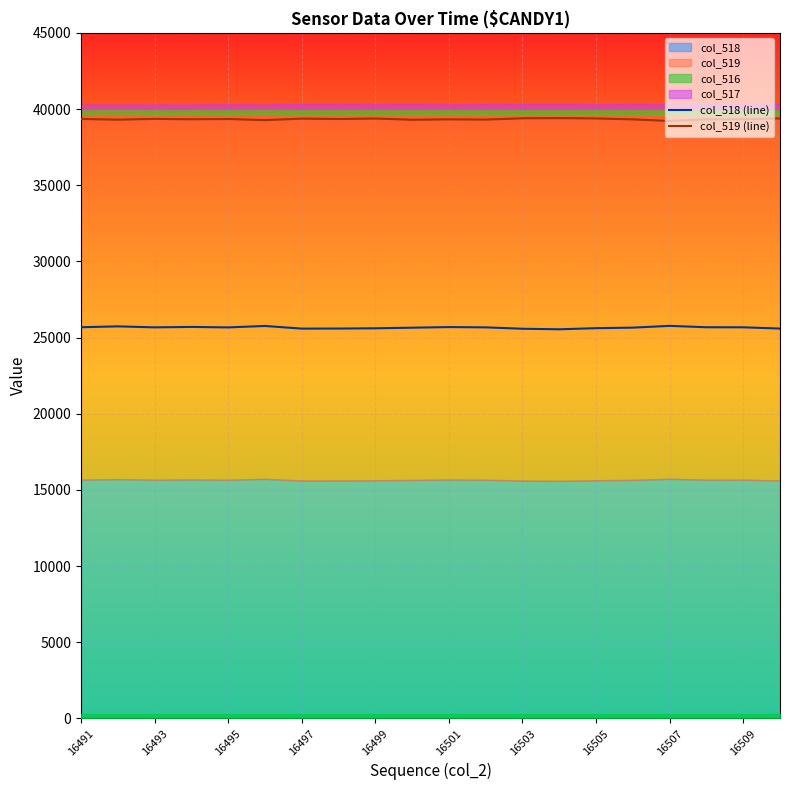

The col_518 (line) series shows 11389 at 16505. True or false?

False